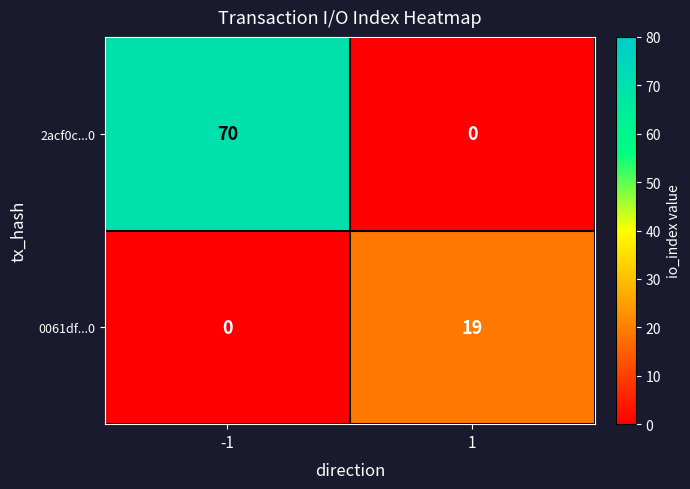

Rank the series by their maximum value, from highest to lowest.

2acf0c...0, 0061df...0